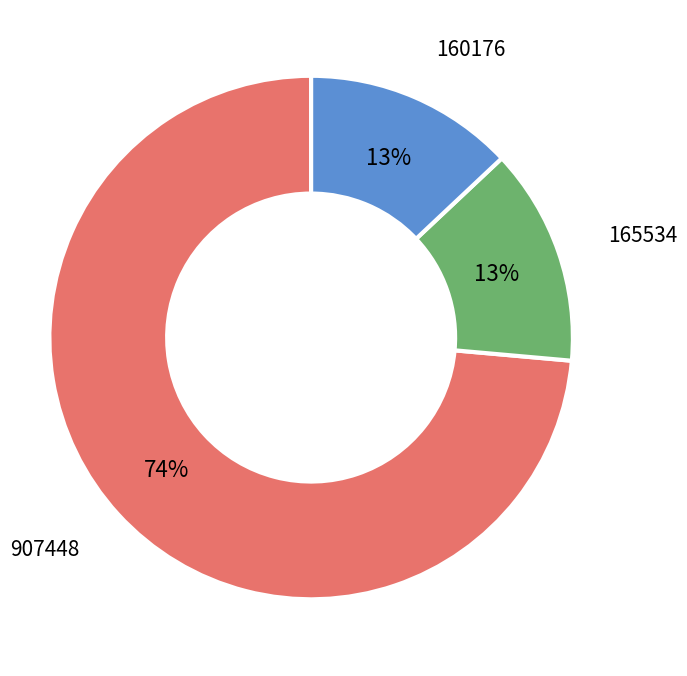

Does any single category account for the majority?

Yes